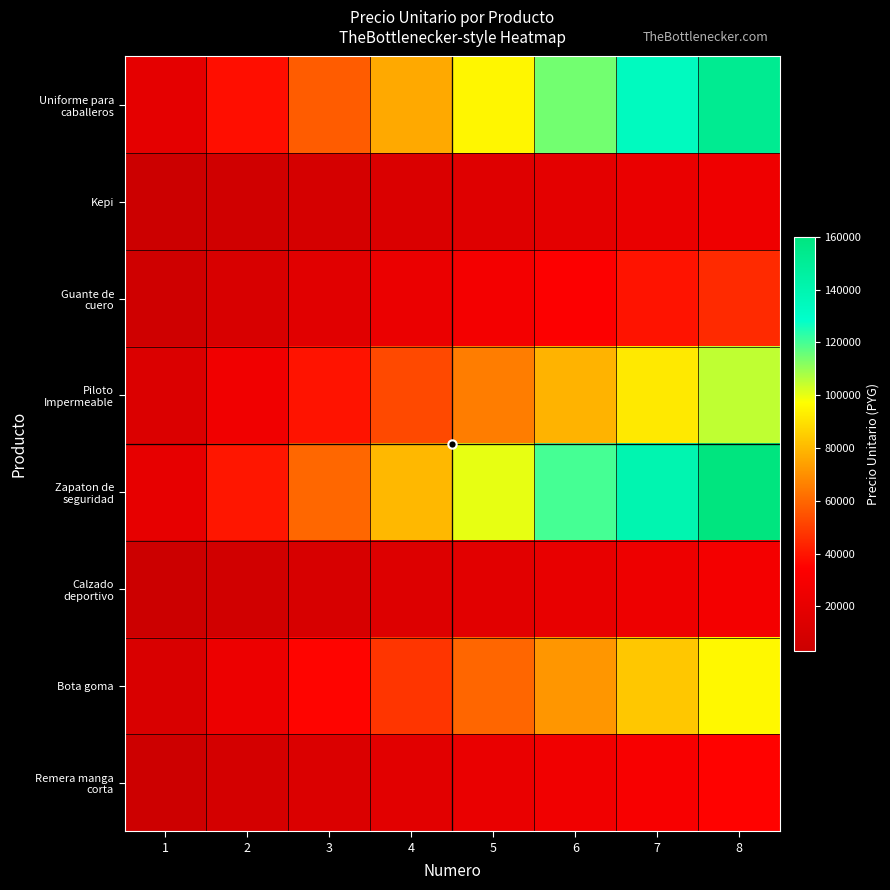

Which label corresponds to the smallest value in the chart?

1